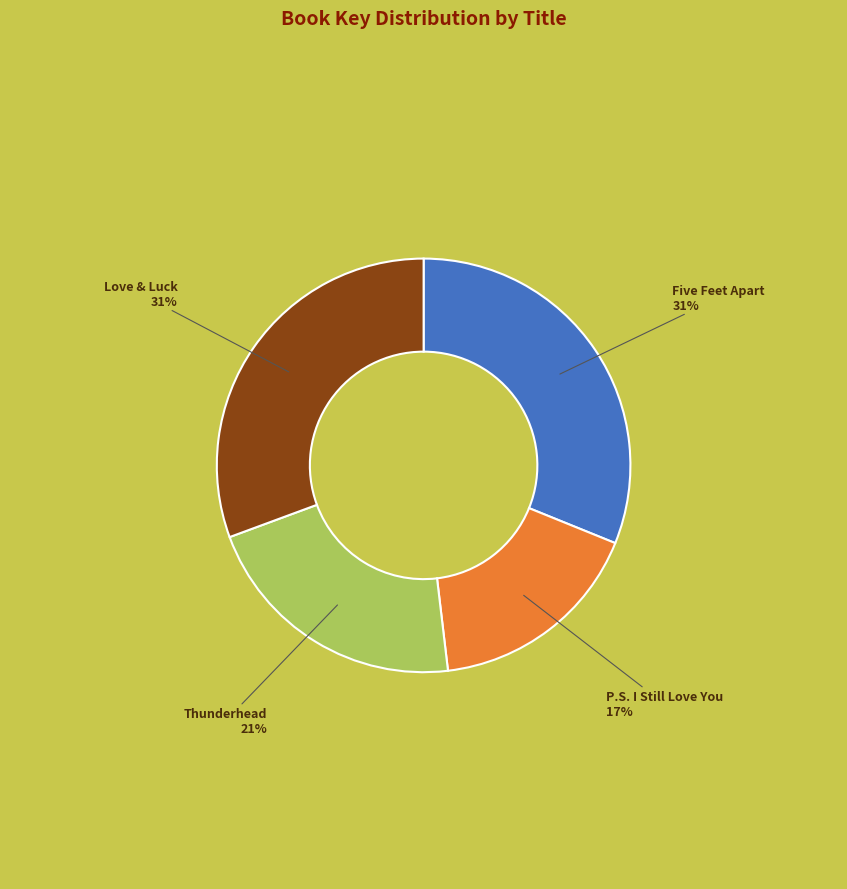

Is there any slice that represents more than half of the pie?

No